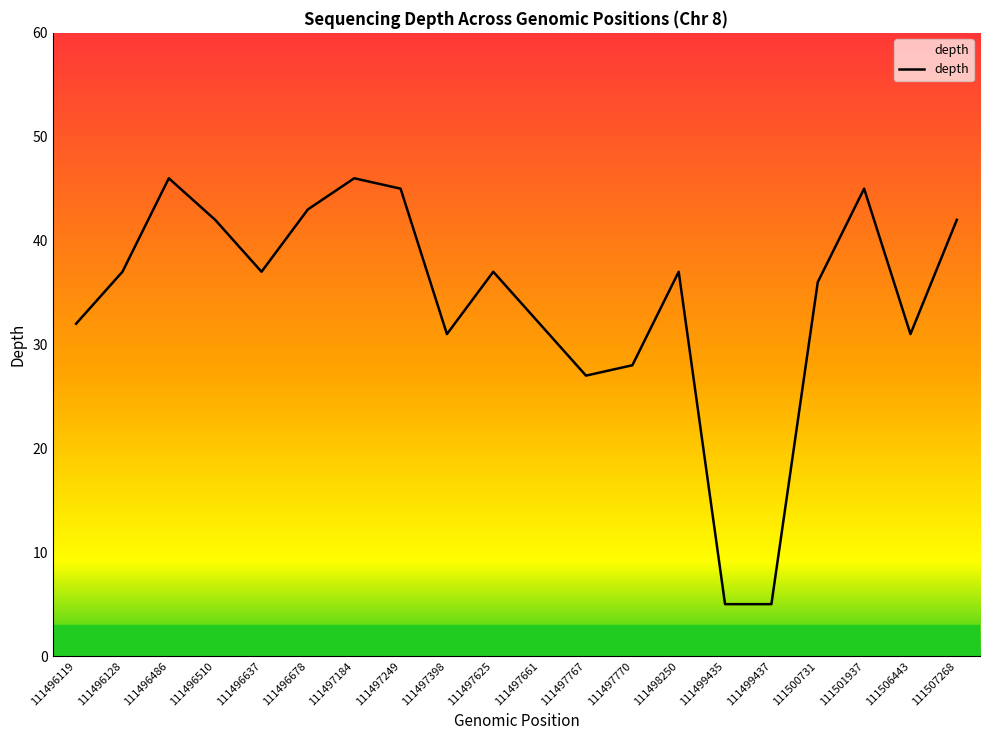

What is the smallest value displayed?

5